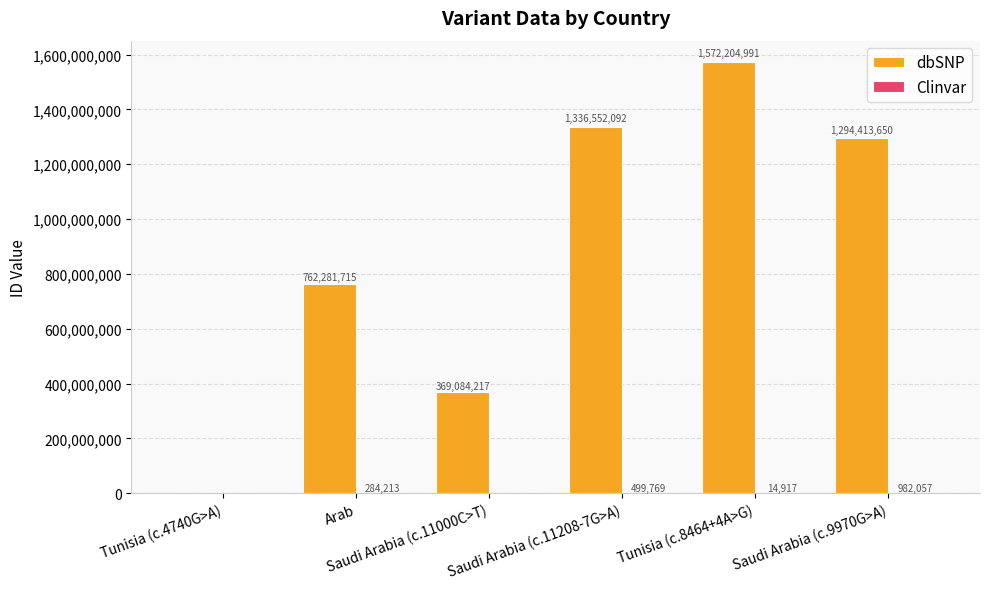

At which category does the chart reach its peak across all series?

Tunisia (c.8464+4A>G)